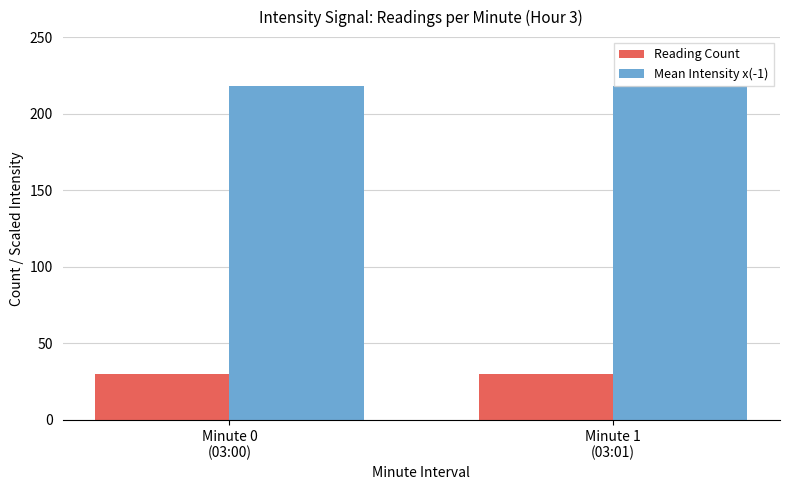

How many data points does each series have?

2